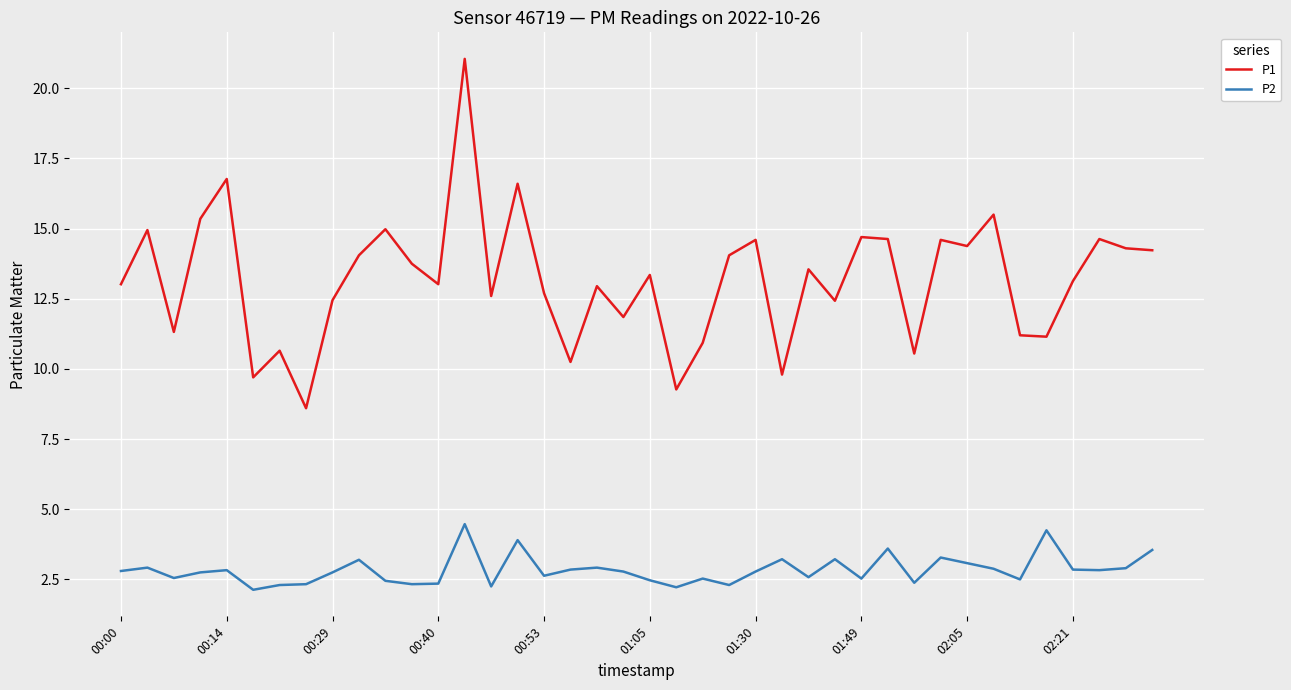

What are all the series names shown in the legend?

P1, P2